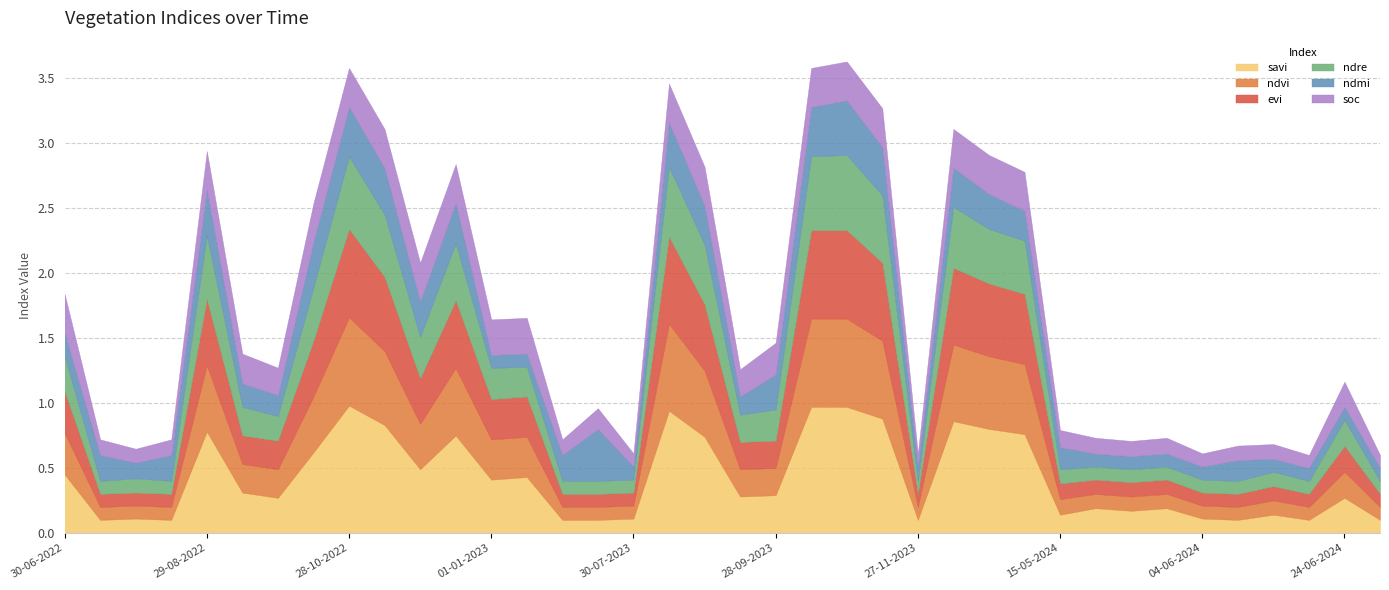

Count the number of data series in this chart.

6